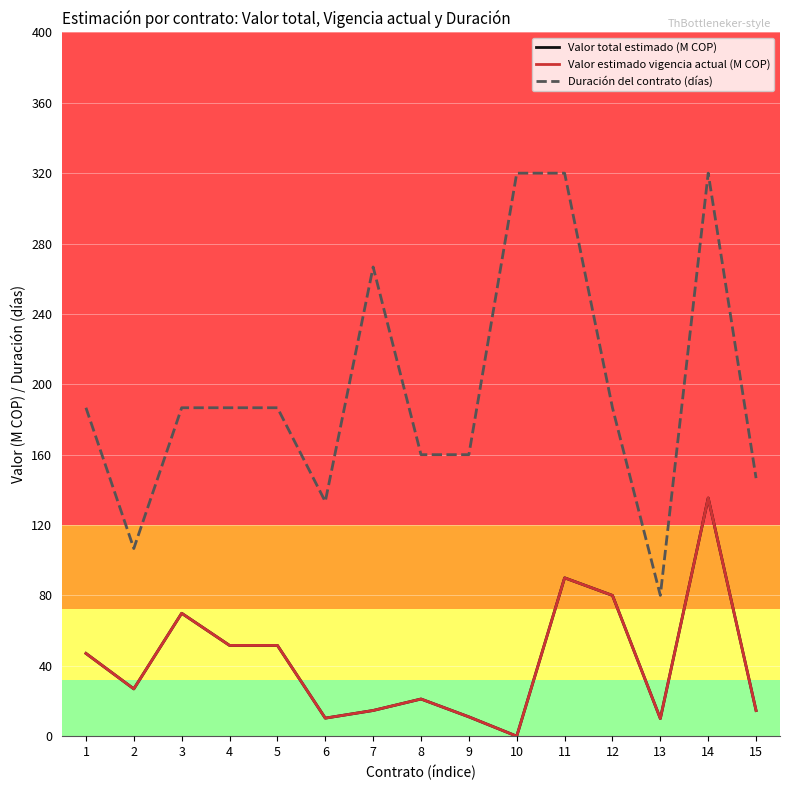

True or false: Valor estimado vigencia actual (M COP) has a value of 14.6 at 7.

True